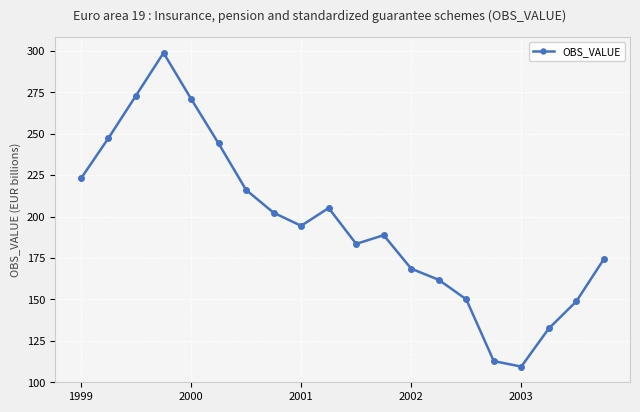

What is the smallest value displayed?

109.4